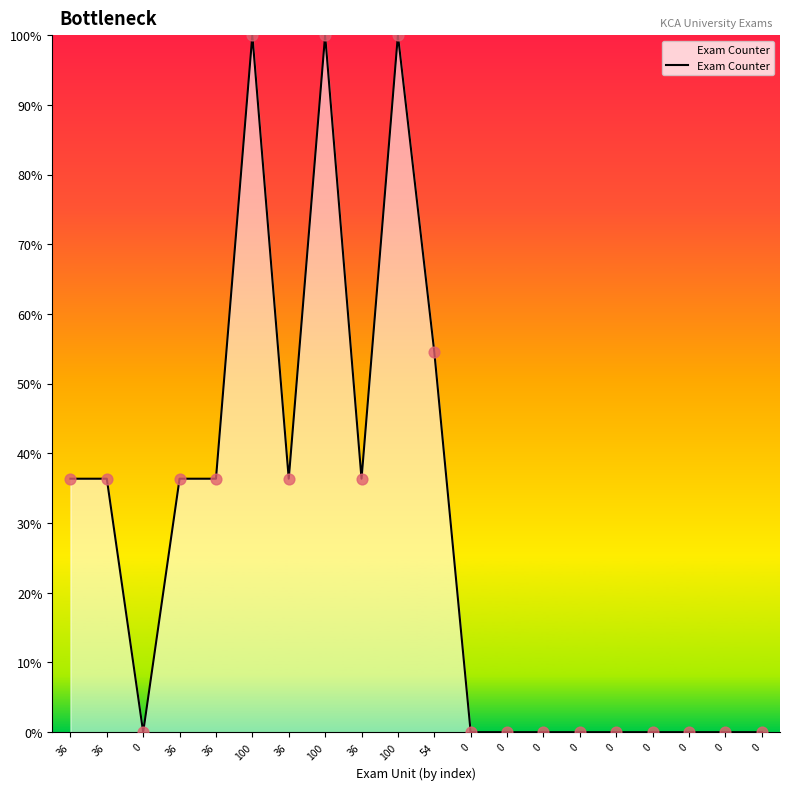

Does the chart have visible grid lines?

No